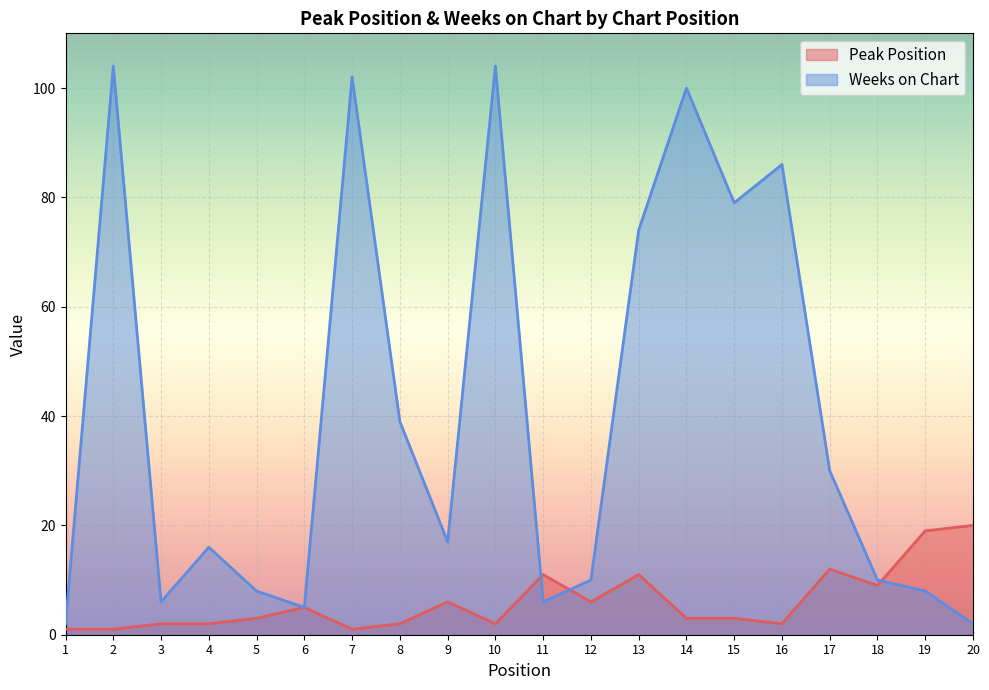

Count the number of categories in the chart.

20